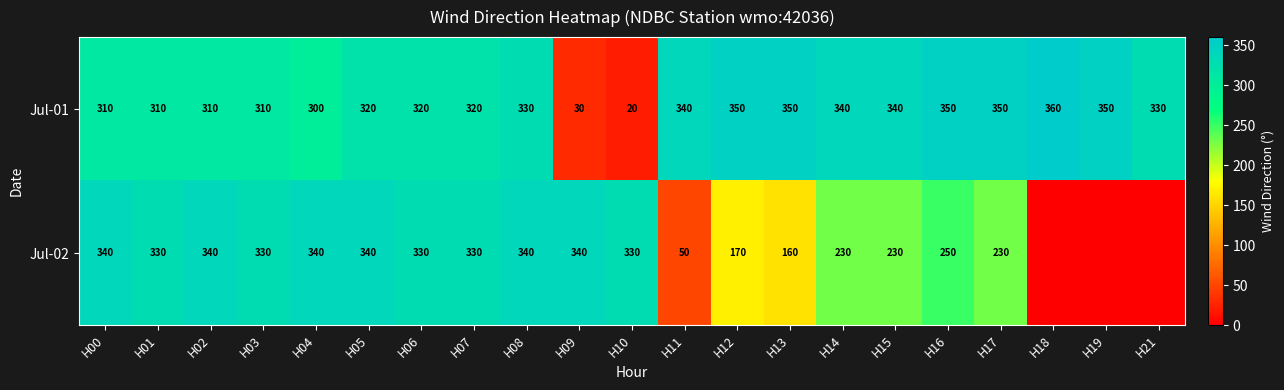

At H14, list the series in order from largest to smallest.

Jul-01, Jul-02